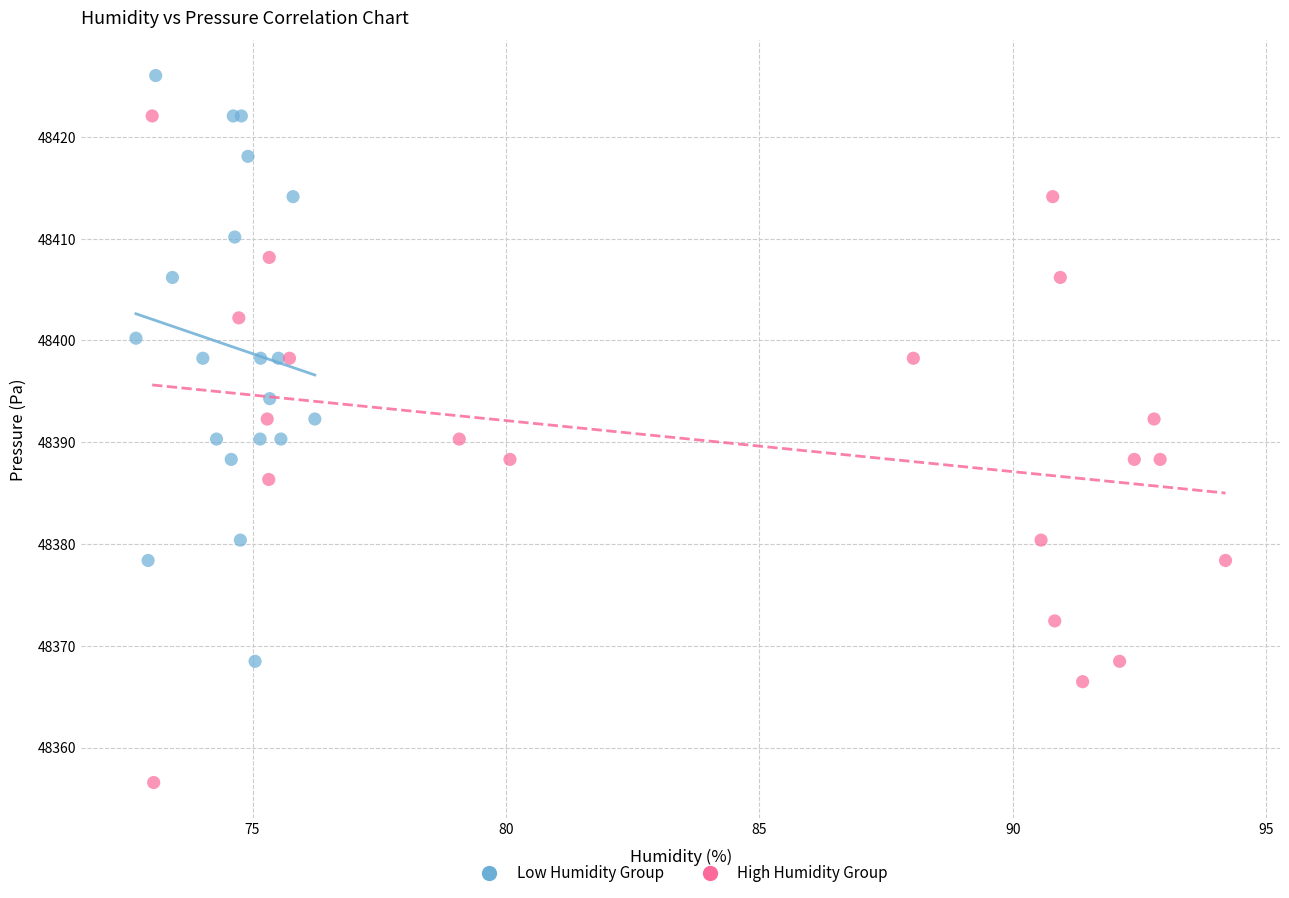

Which series has the largest Y range (max minus min)?

High Humidity Group